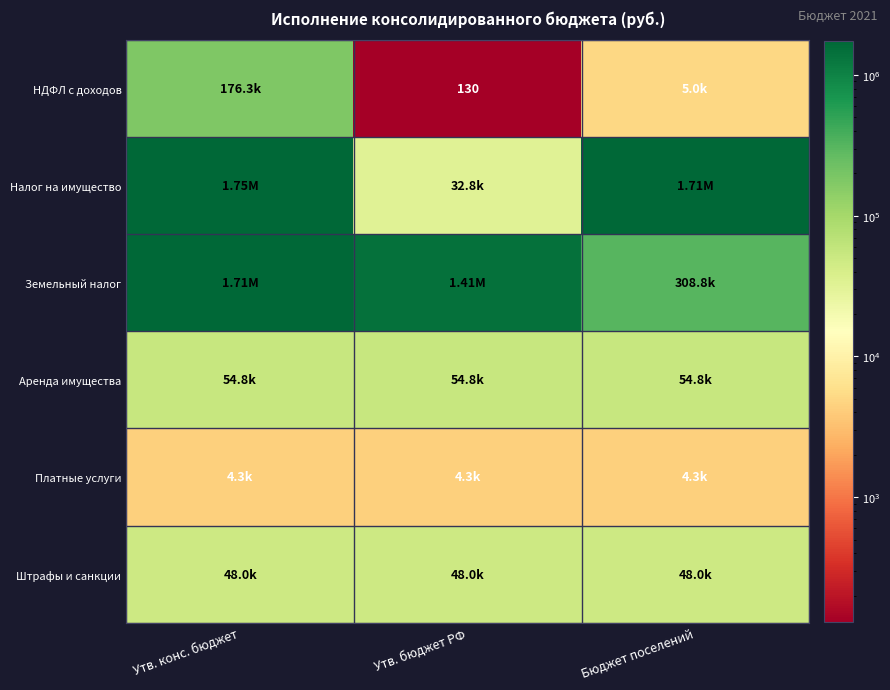

Which has a higher value, Утв. бюджет РФ or Утв. конс. бюджет?

Утв. конс. бюджет